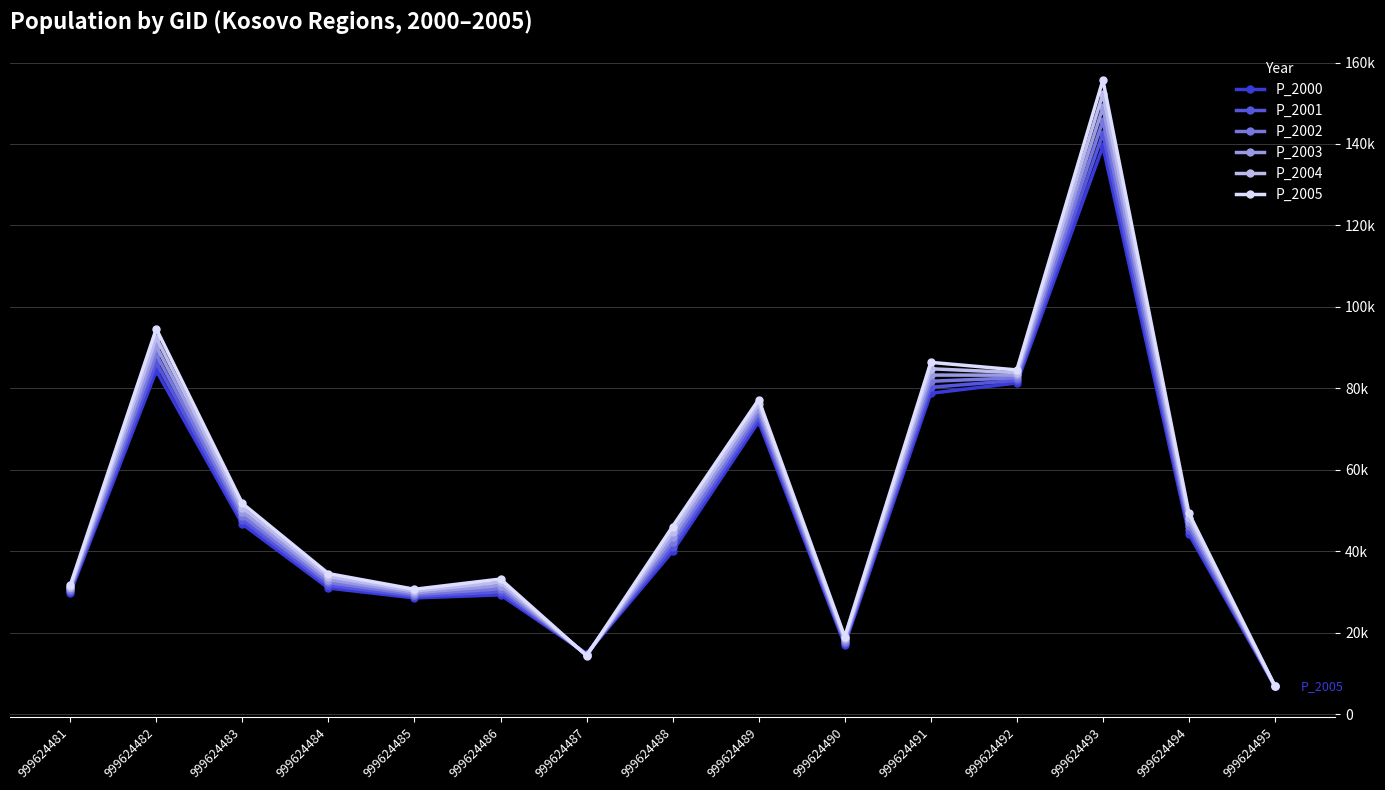

Is the value of P_2000 at 999624493 greater than the value of P_2004 at 999624491?

Yes